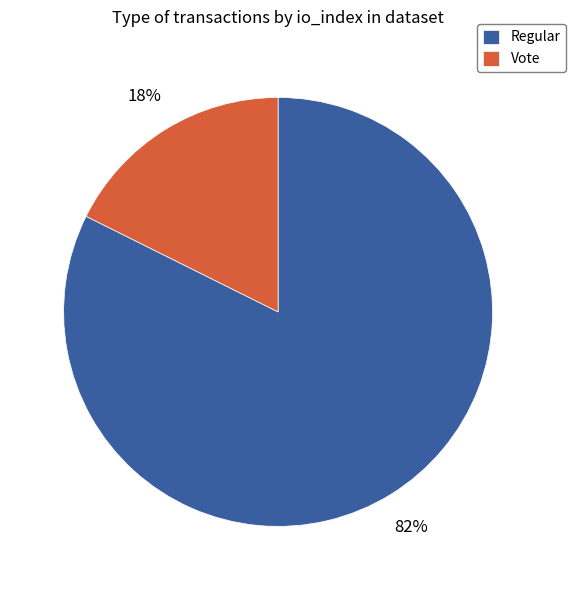

How many segments does this pie chart have?

2